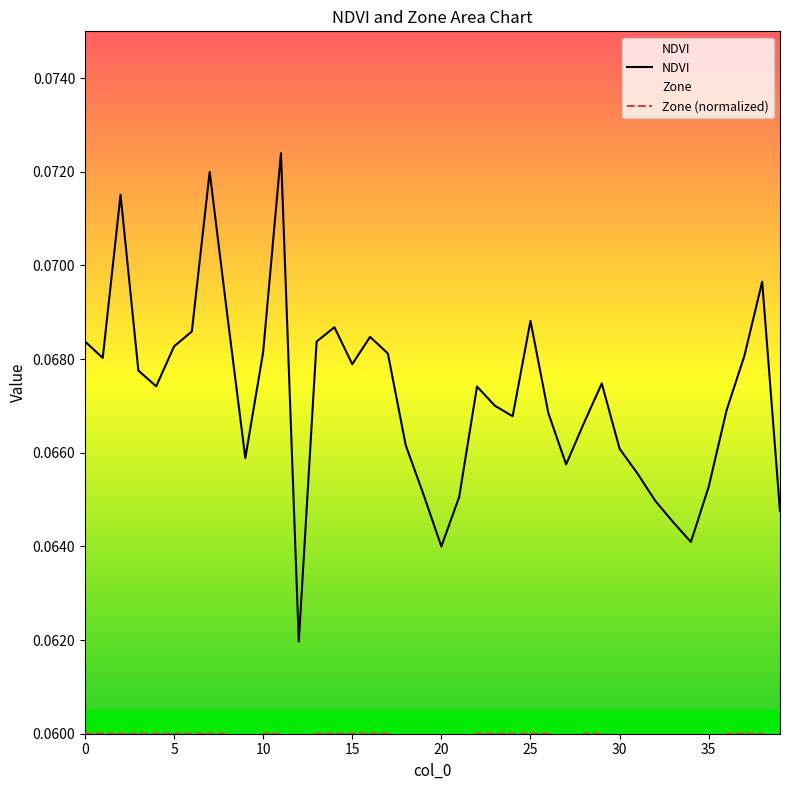

What is the value of the Zone point at the 3rd from the left?

0.1